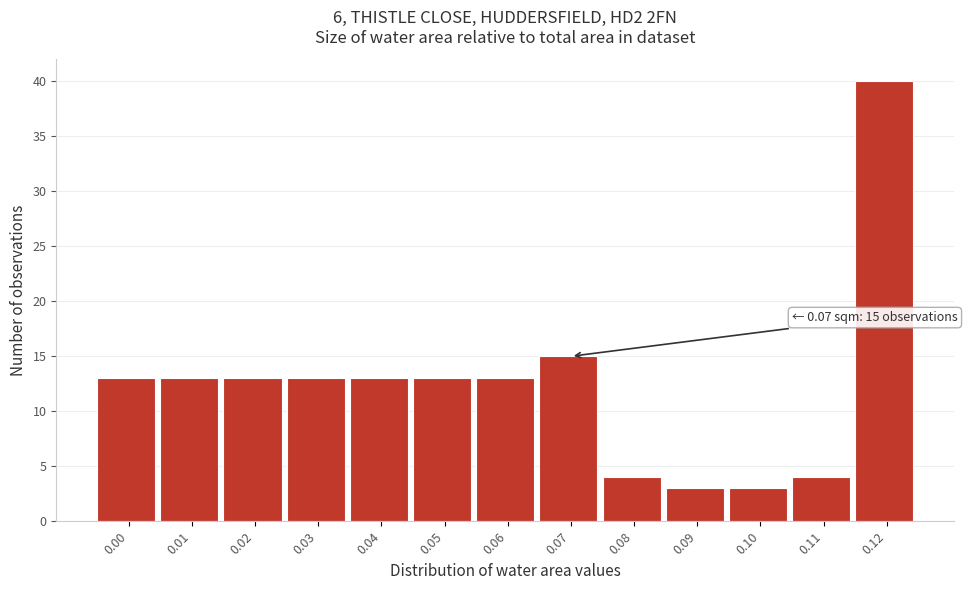

Reading left to right, list all the values displayed in this chart.

0.00=13	0.01=13	0.02=13	0.03=13	0.04=13	0.05=13	0.06=13	0.07=15	0.08=4	0.09=3	0.10=3	0.11=4	0.12=40